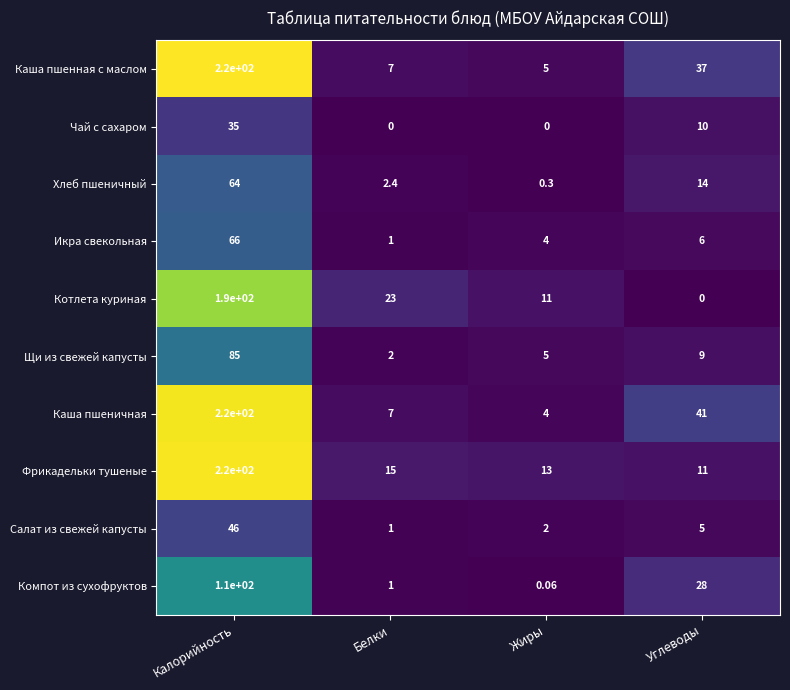

Which series has the widest spread of values?

Каша пшеничная